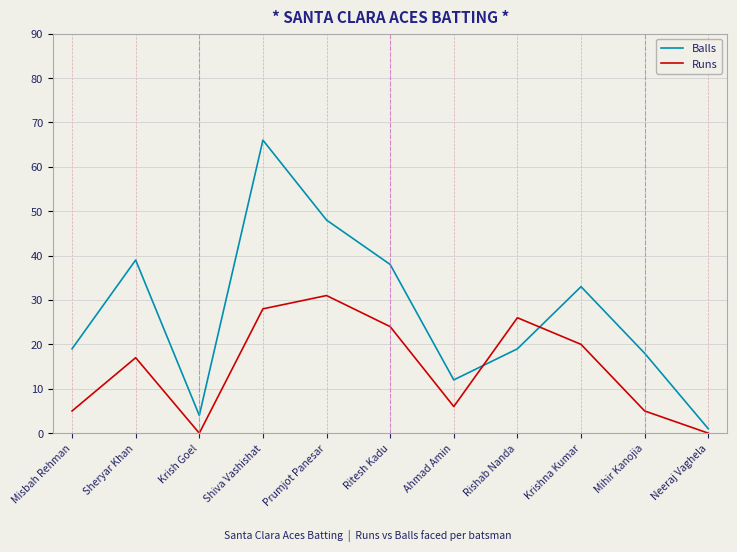

Where is Balls nearest to the value 33?

Krishna Kumar